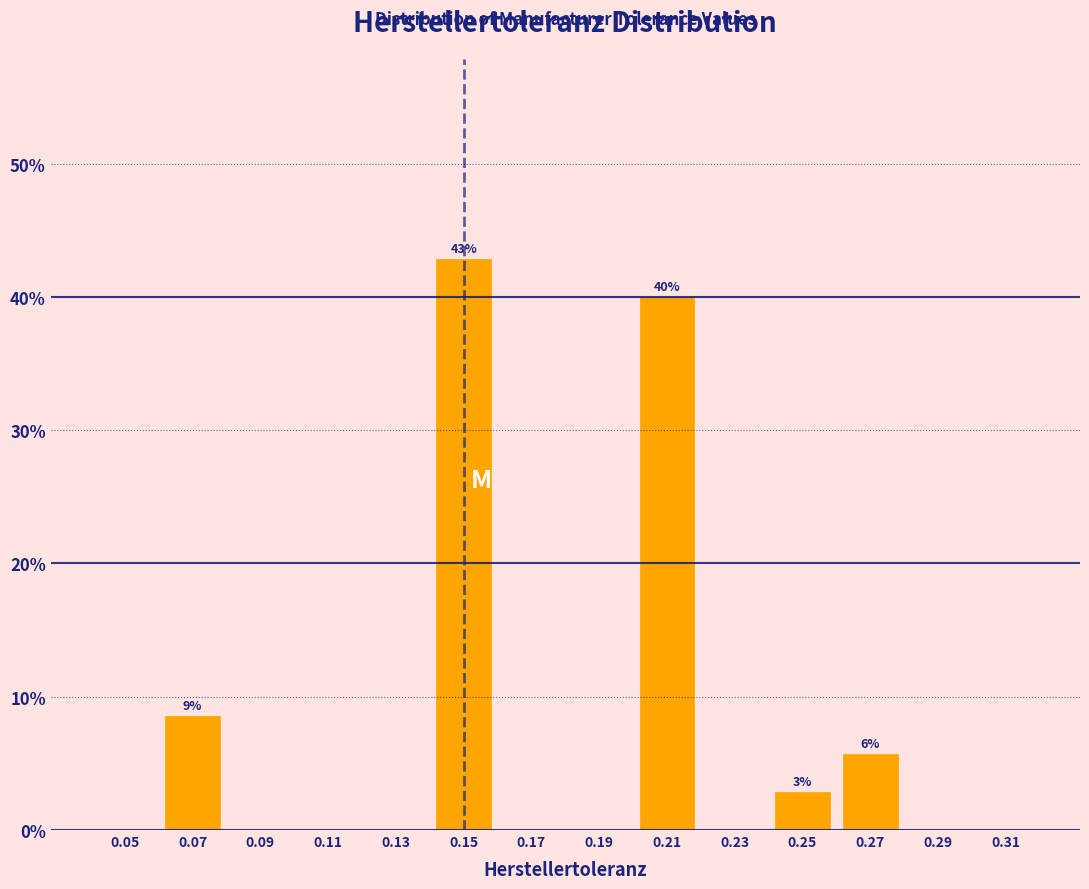

Over which range of the x-axis is the bar tallest?

0.14 to 0.16